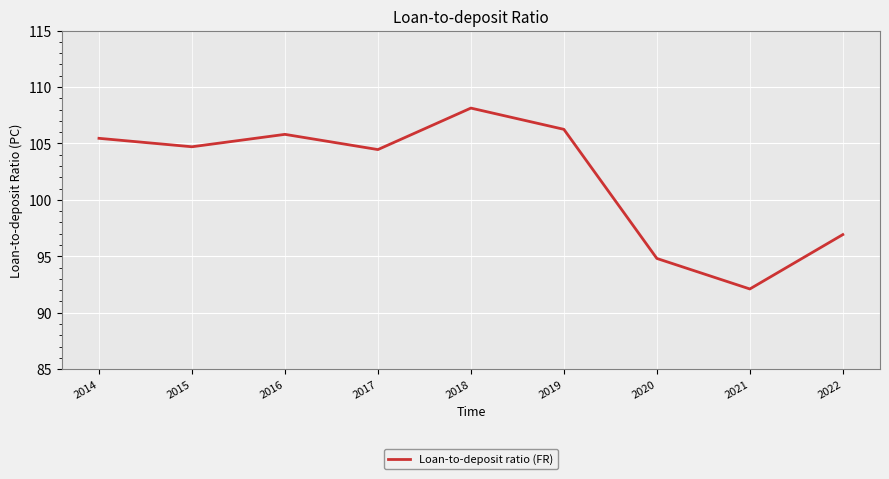

List the labels in order of value, smallest first.

2021, 2020, 2022, 2017, 2015, 2014, 2016, 2019, 2018